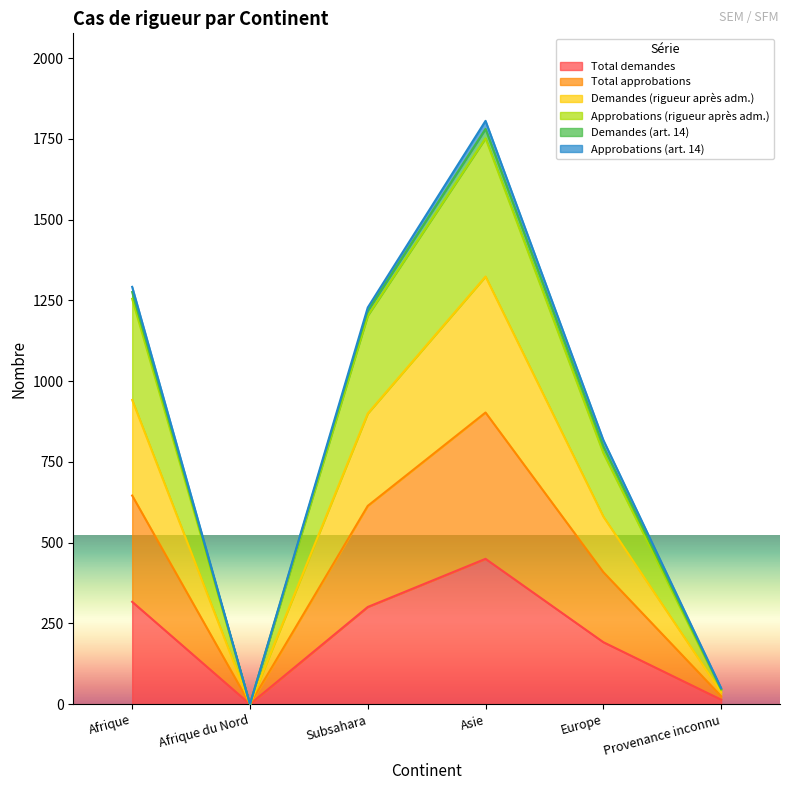

What is the difference between the maximum and second lowest values in the Approbations (rigueur après adm.) series?

1707